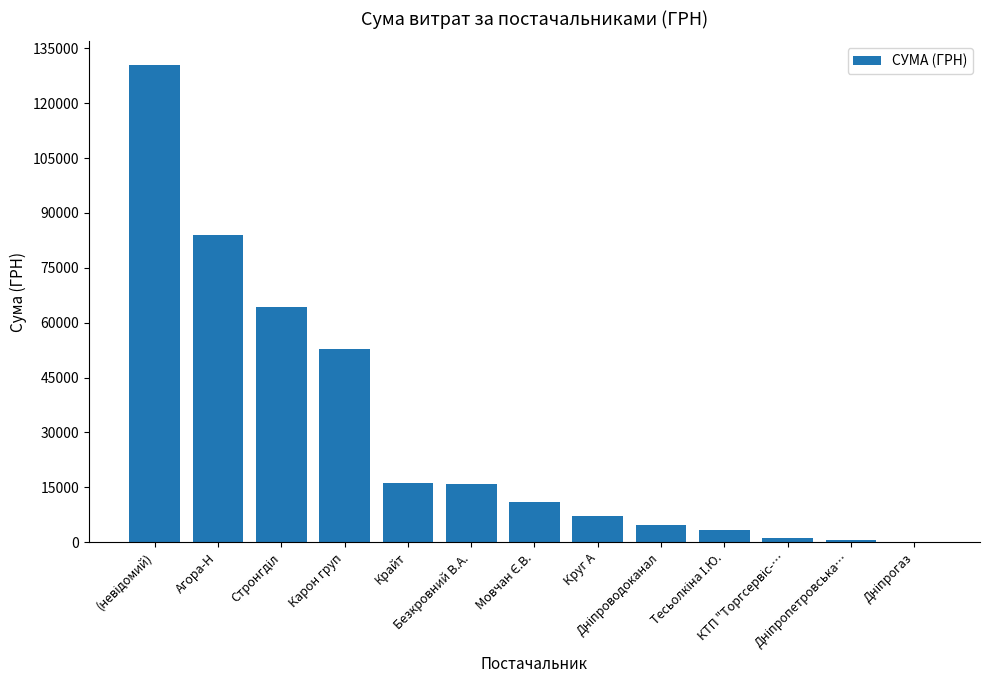

How many categories are shown in the chart?

13